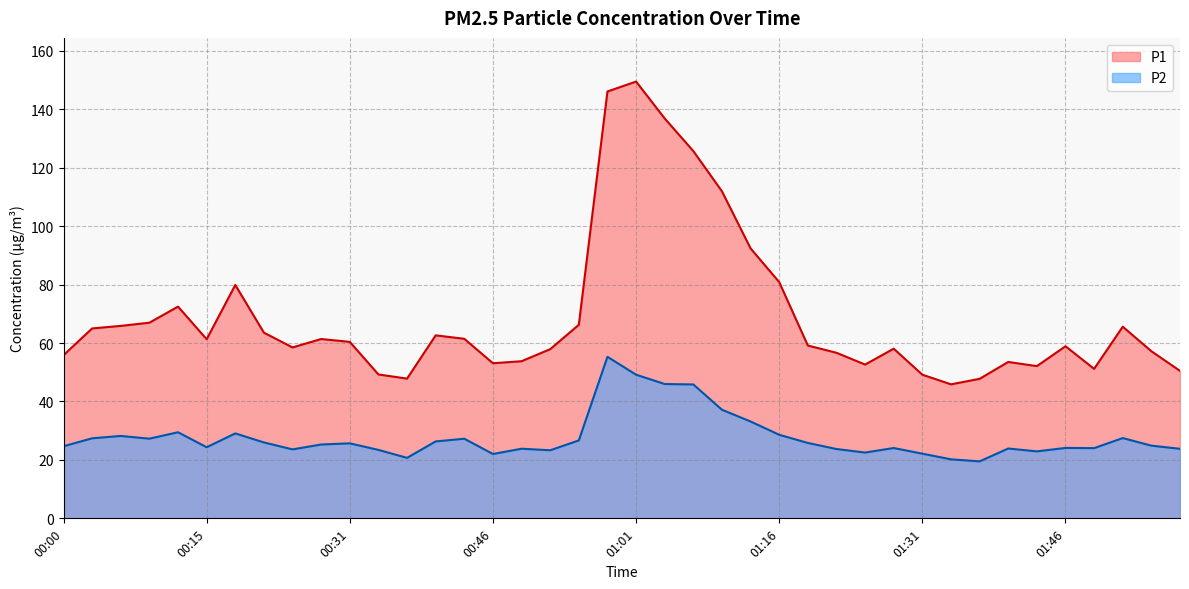

At which label is P2 closest to 37?

01:10